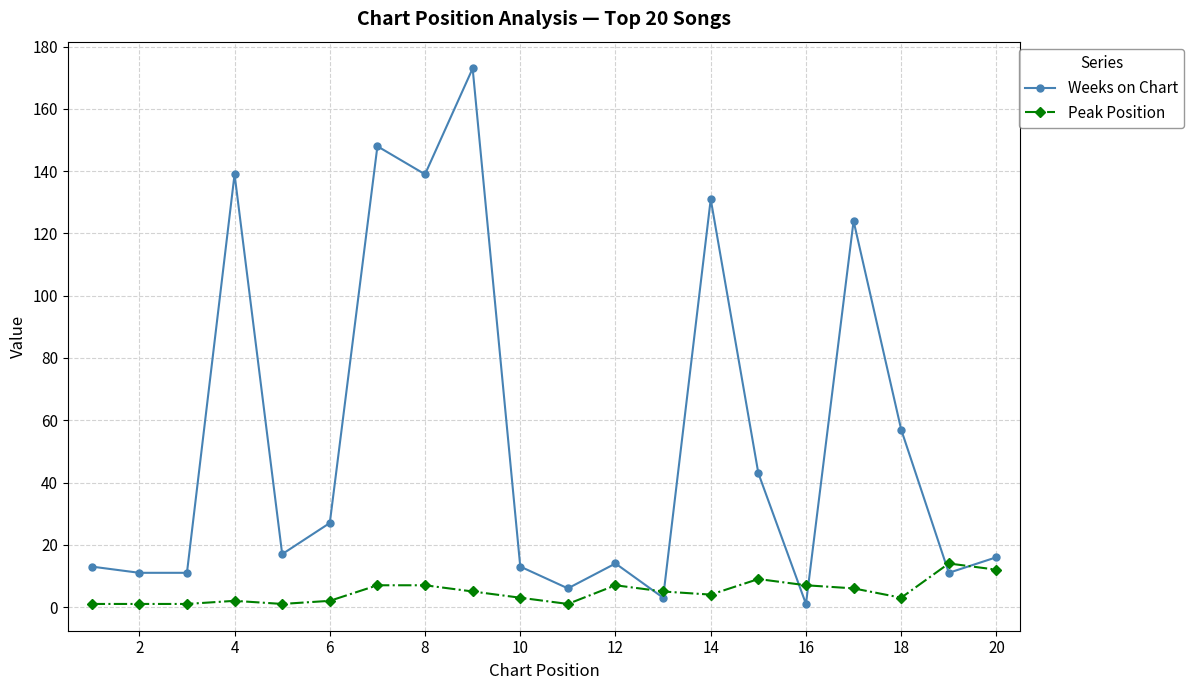

Which series has the largest total across all categories?

Weeks on Chart